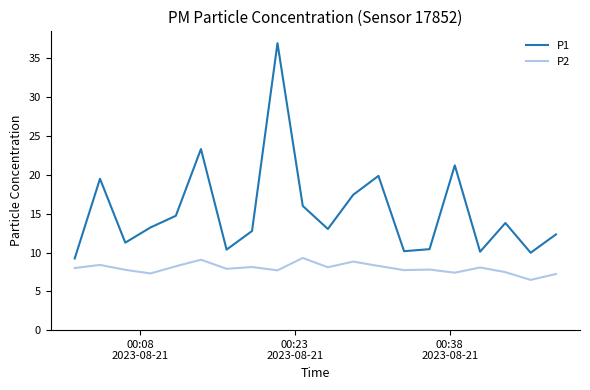

Count the number of data series in this chart.

2